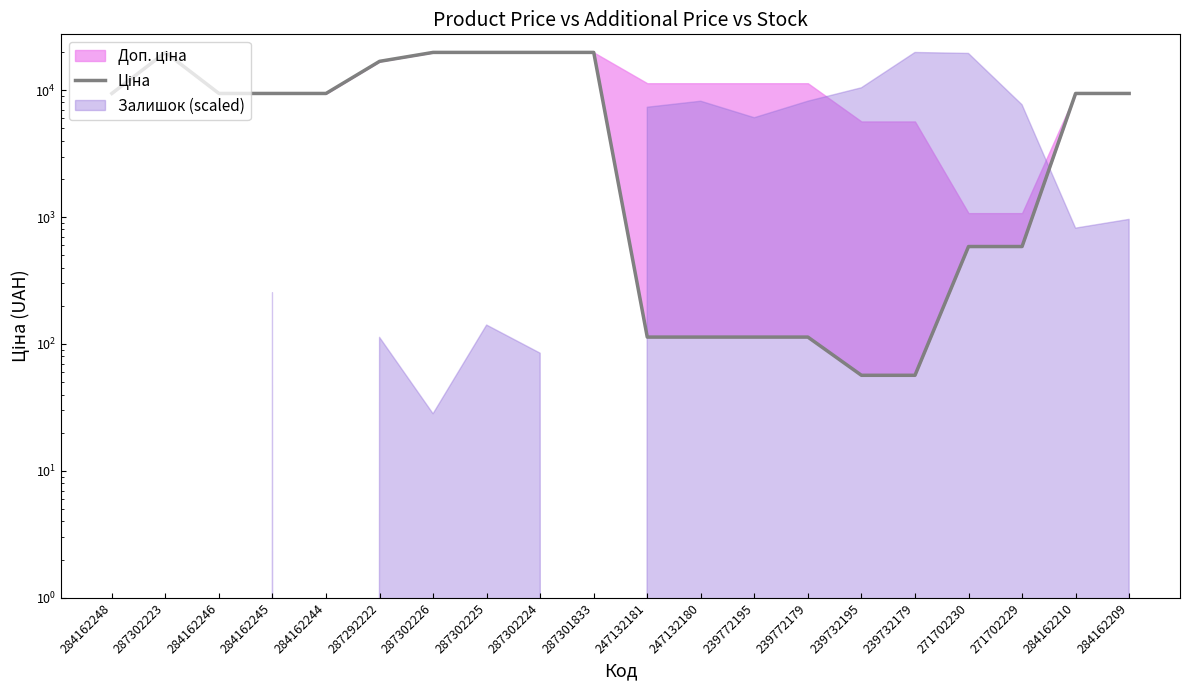

The value at 239772179 is 113.3. True or false?

True